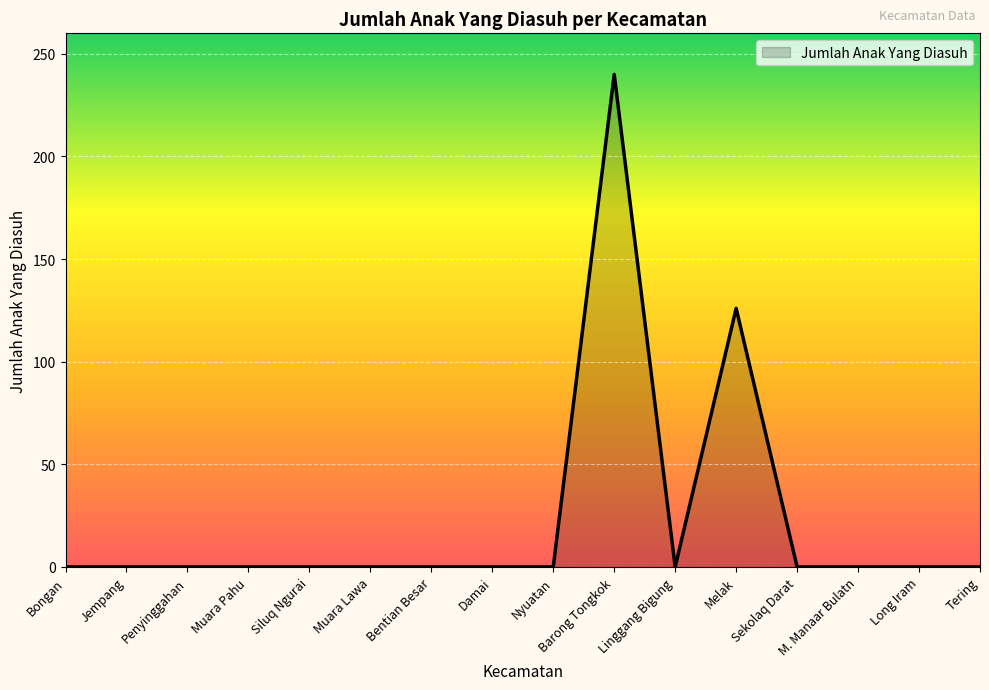

What is the maximum value shown in the chart?

240